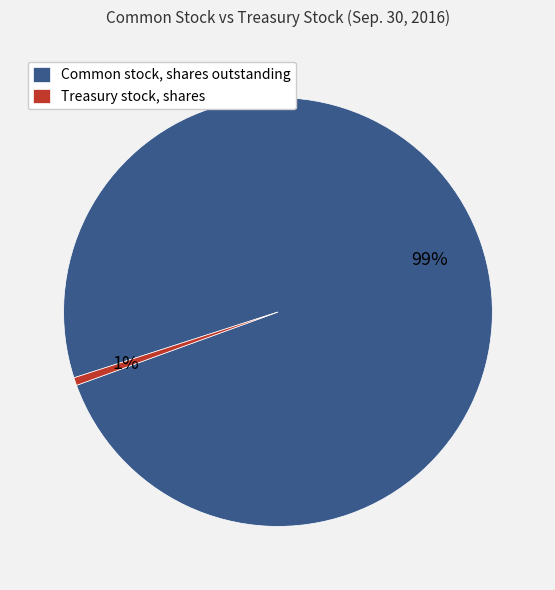

Which category has the biggest portion of the pie?

Common stock, shares outstanding